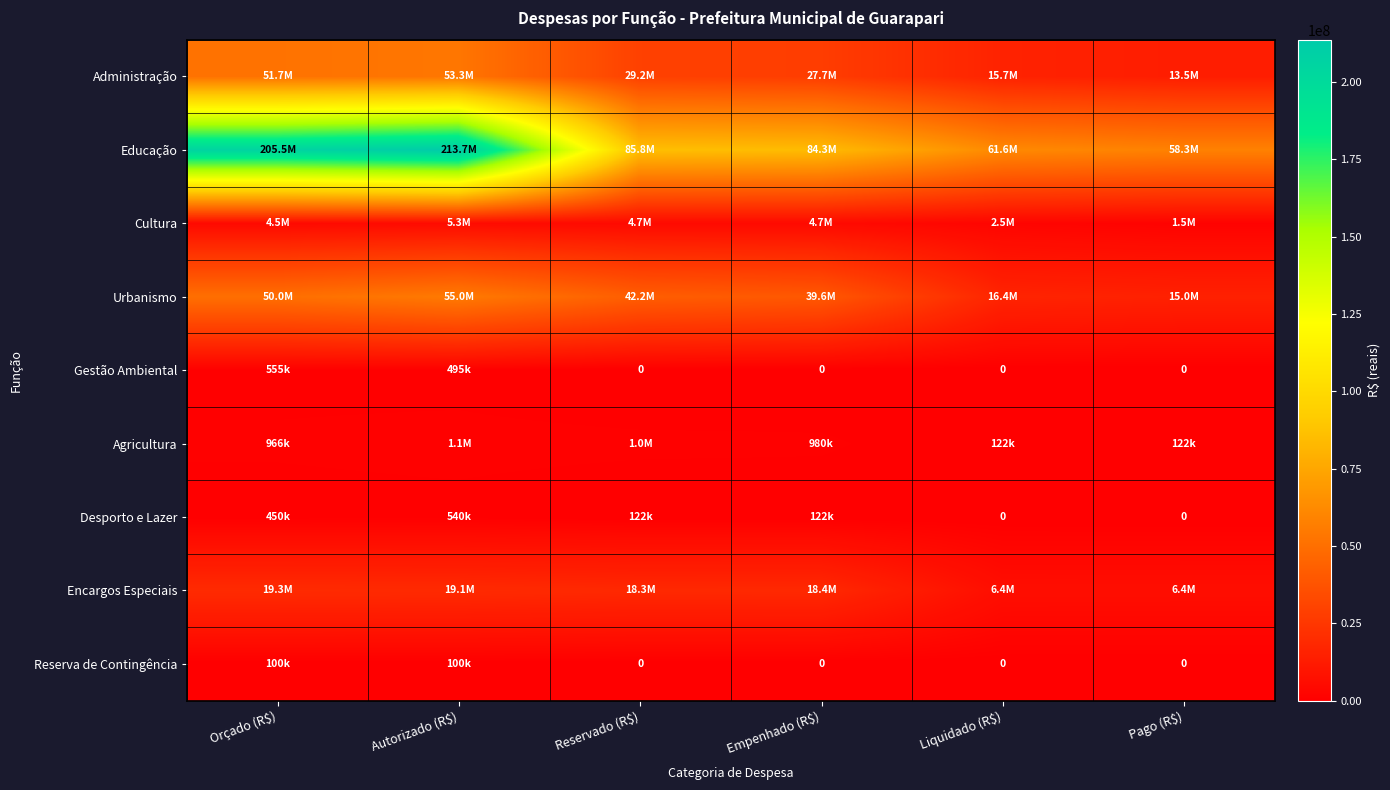

Is it true that Urbanismo equals 50005700.0 at Orçado (R$)?

True